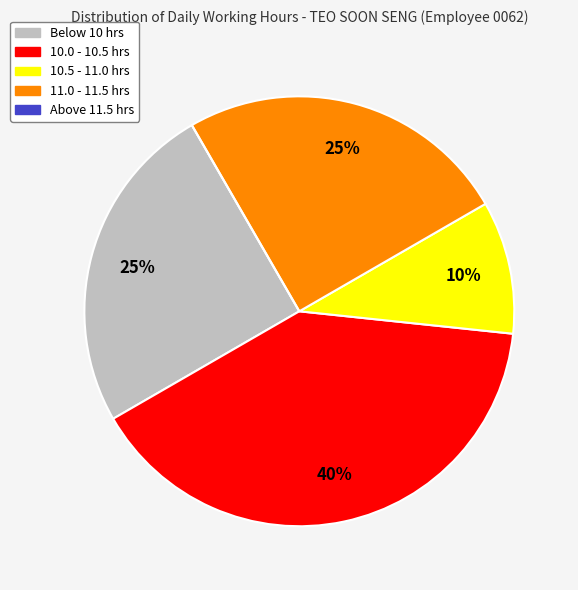

To the nearest percent, what is the difference between the largest and smallest slice percentages?

40%